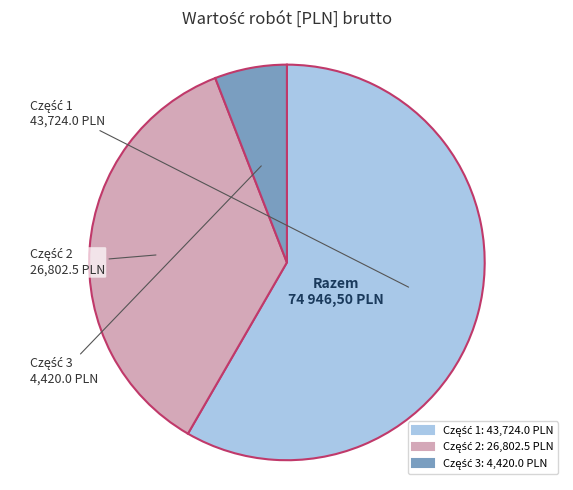

Does any single category account for the majority?

Yes